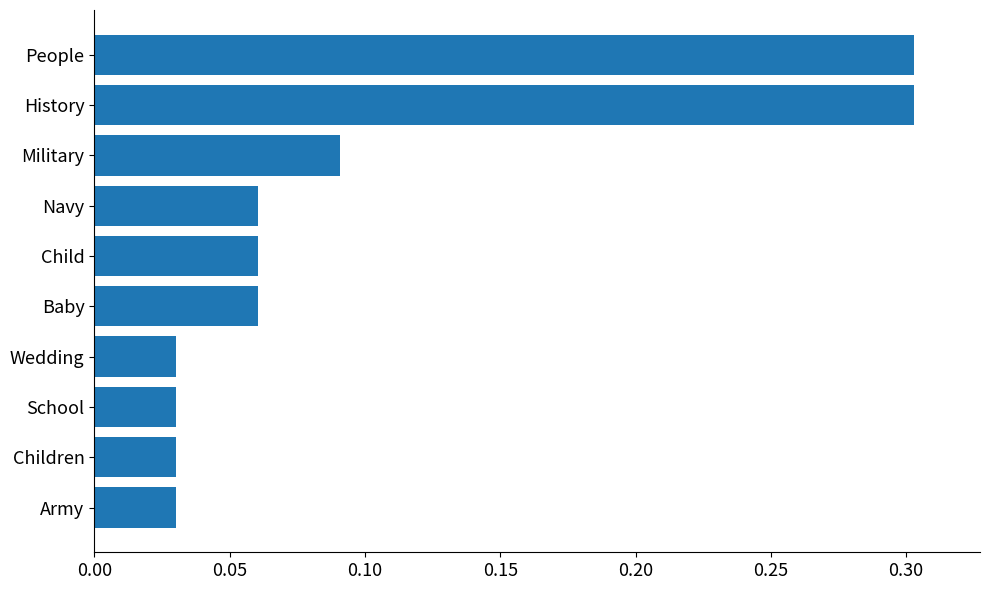

What is the label of the 2nd bar from the bottom?

Children